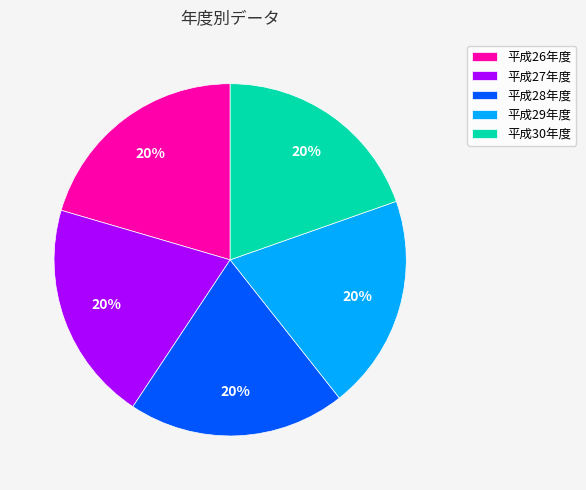

Is the sum of 平成27年度 and 平成28年度 greater than half?

No